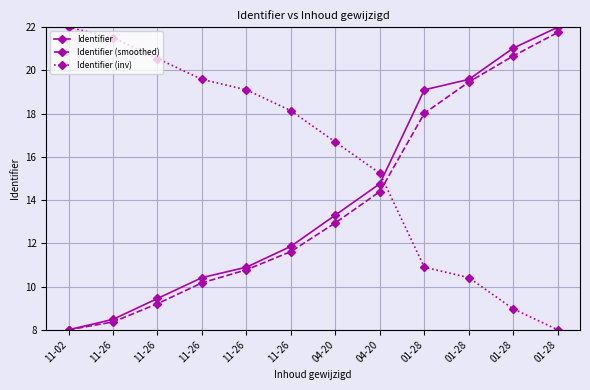

Between which two adjacent categories do Identifier (inv) and Identifier first intersect?

04-20 and 01-28